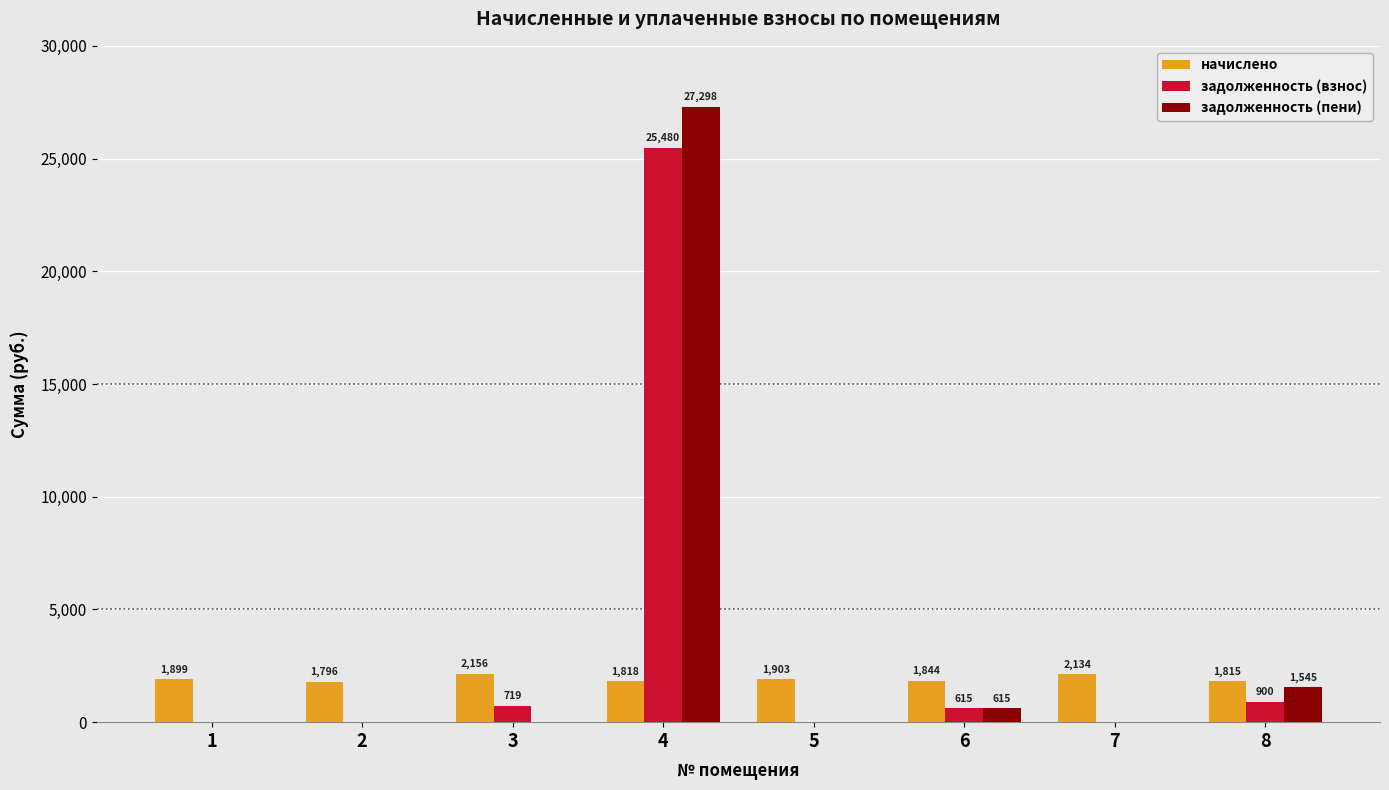

Is it true that задолженность (пени) equals 19097.8 at 3?

False